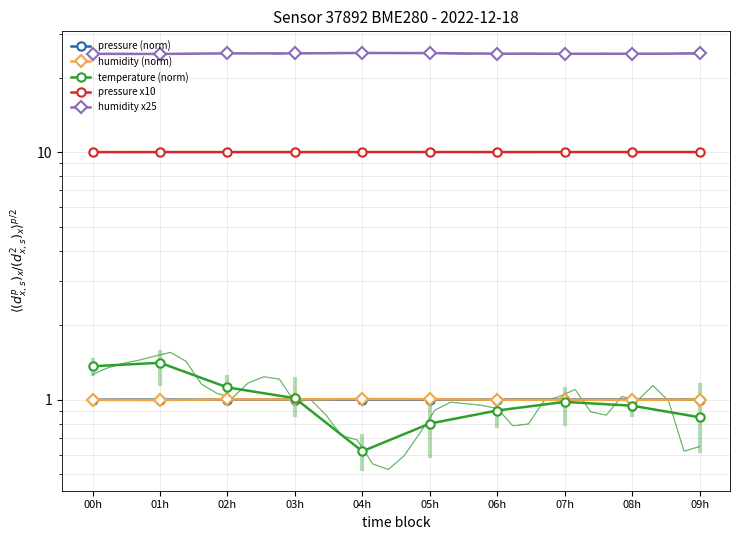

How many interior local valleys does the temperature (norm) series have?

1